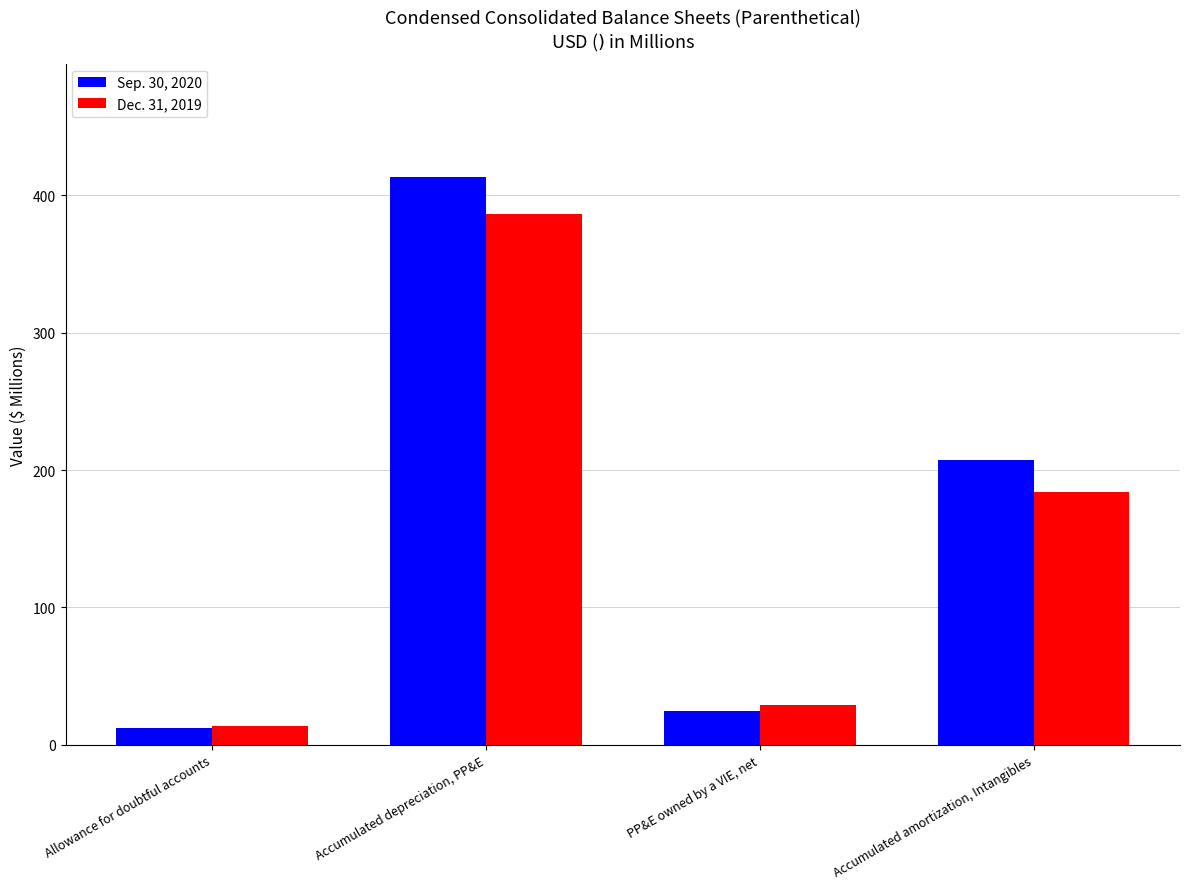

Count the number of data series in this chart.

2